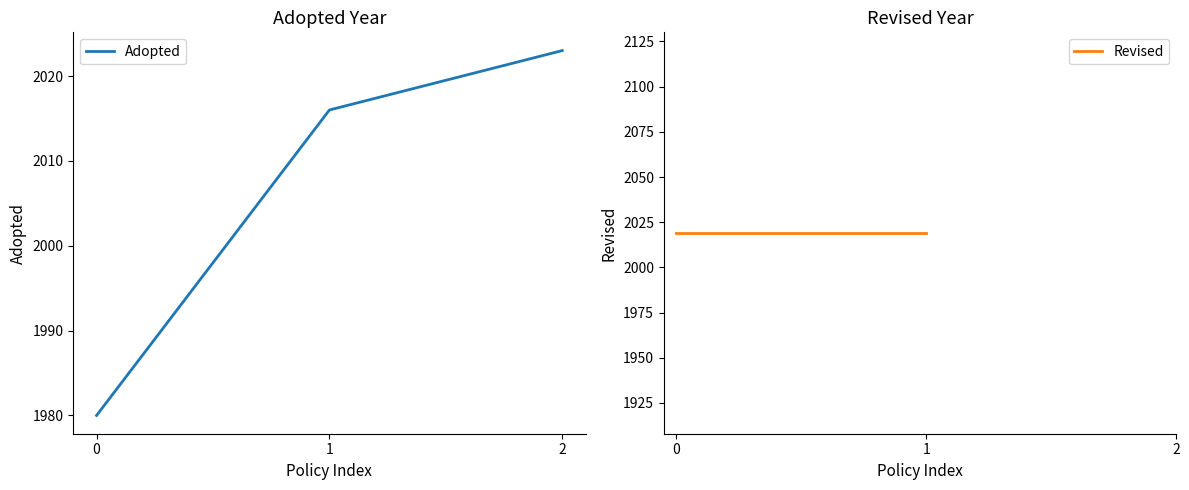

What is the sum of the values at 1 and 2?

4039